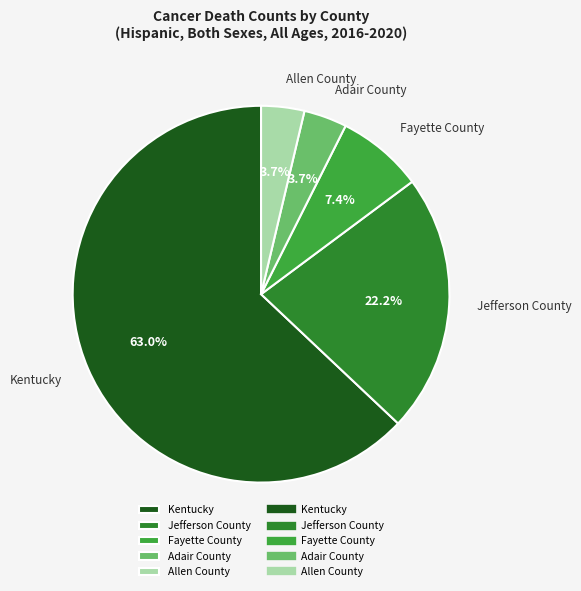

What is the largest slice in the pie chart?

Kentucky